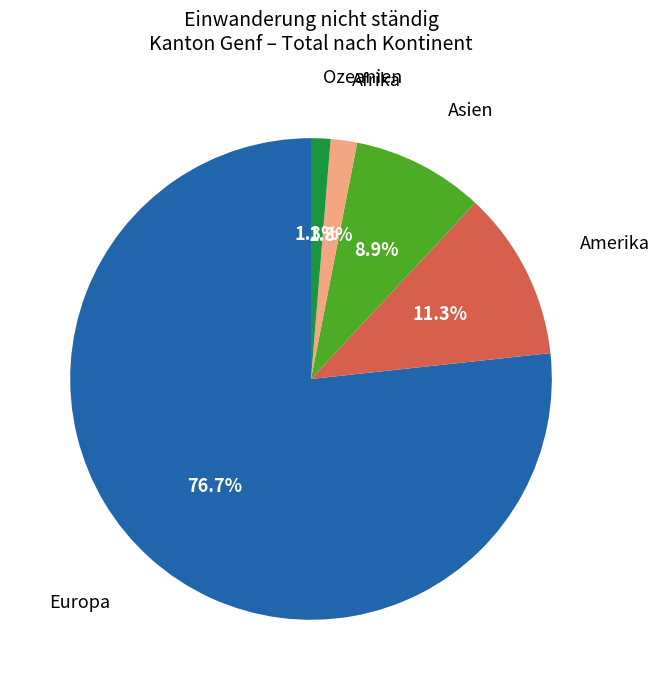

Is there a majority slice in this chart?

Yes